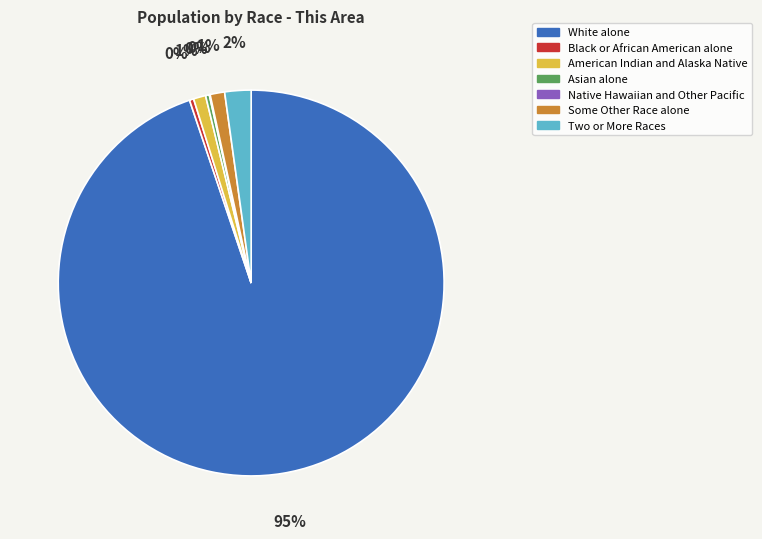

Is there a majority slice in this chart?

Yes